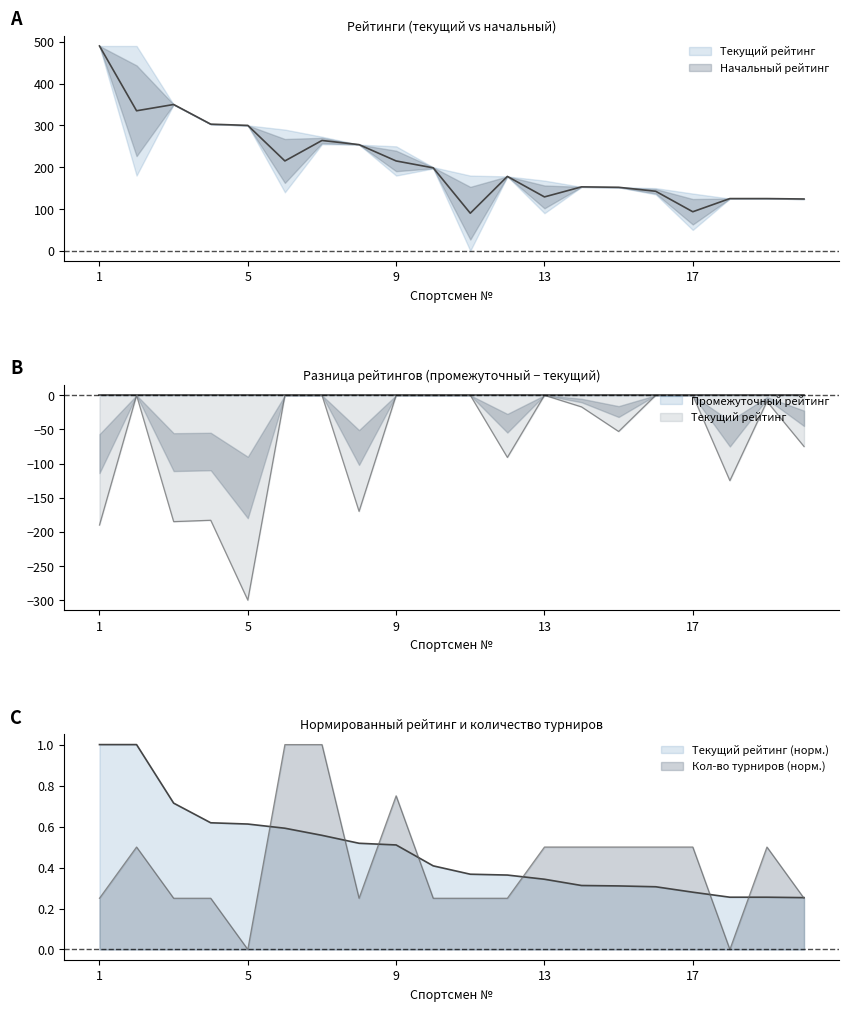

The value of Кол-во турниров at 12 is 0.2. True or false?

True